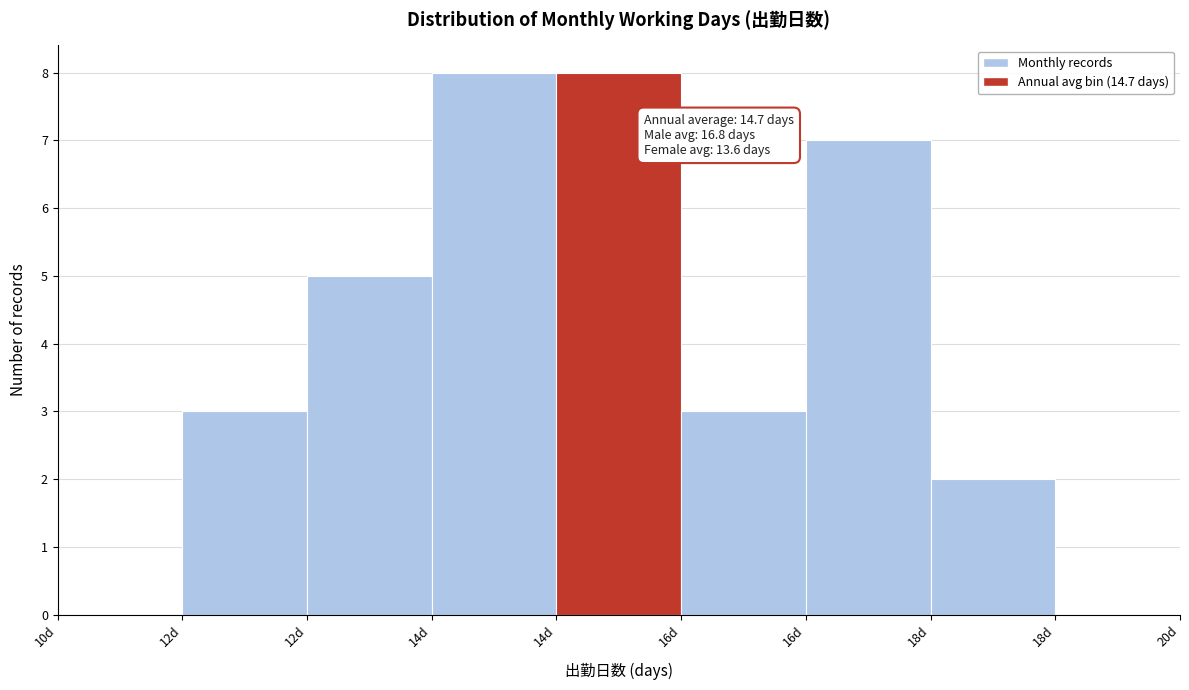

Are the bars horizontal?

No